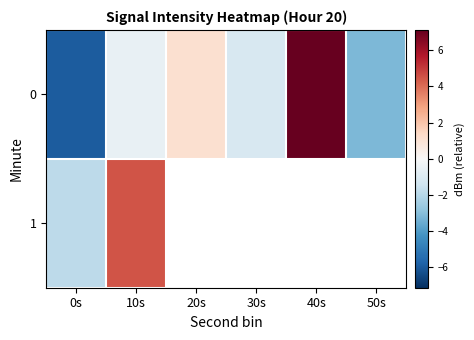

How many data points does each series have?

6